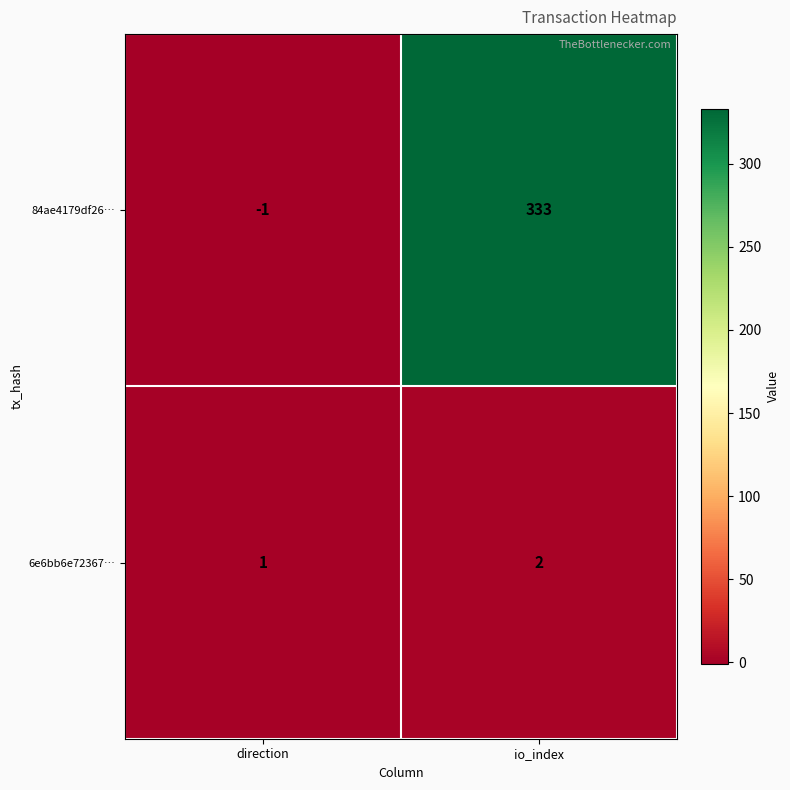

What is the sum of the 84ae4179df26… values at io_index and direction?

332